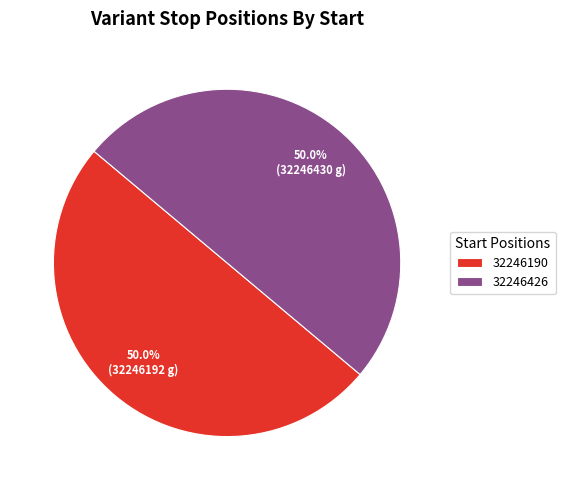

Approximately how many times larger is the value at 32246190 compared to 32246426?

1.0